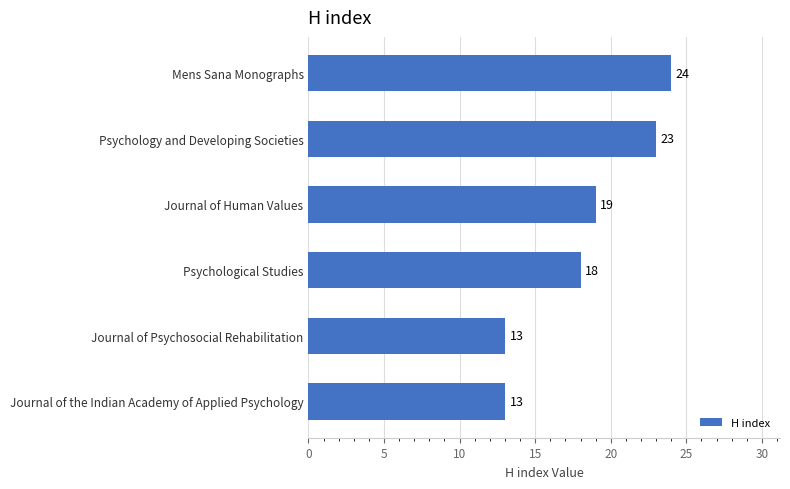

What is the change in value from Psychological Studies to Journal of Human Values?

+1